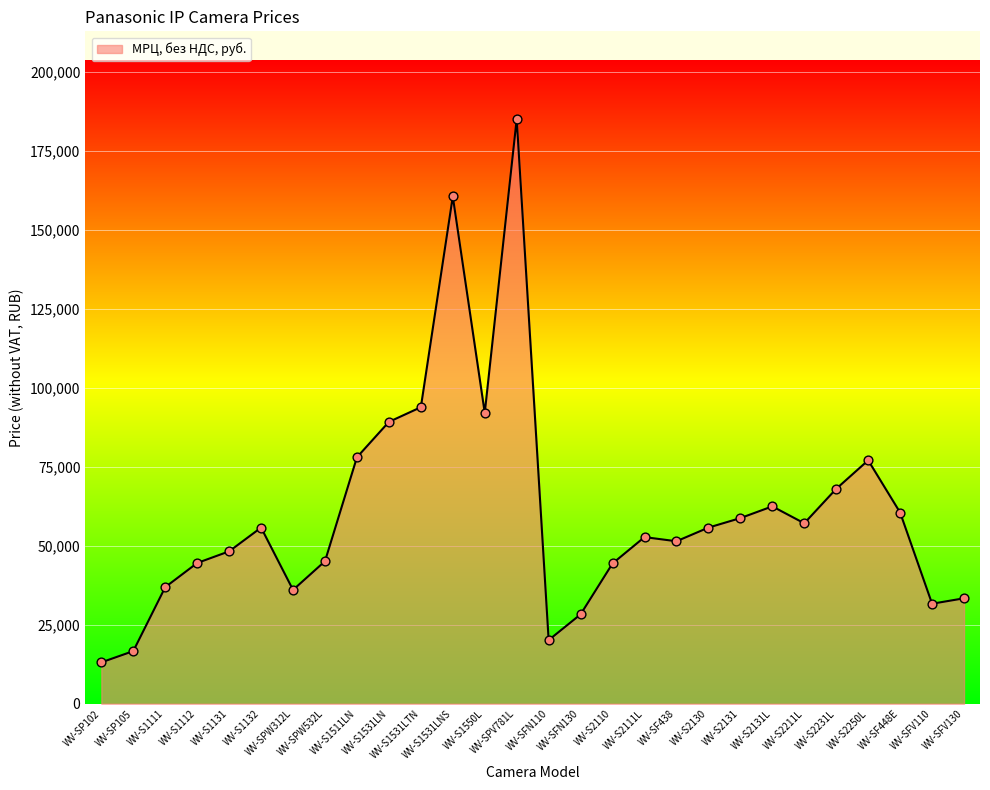

Between WV-SF448E and WV-SPW312L, which is larger?

WV-SF448E